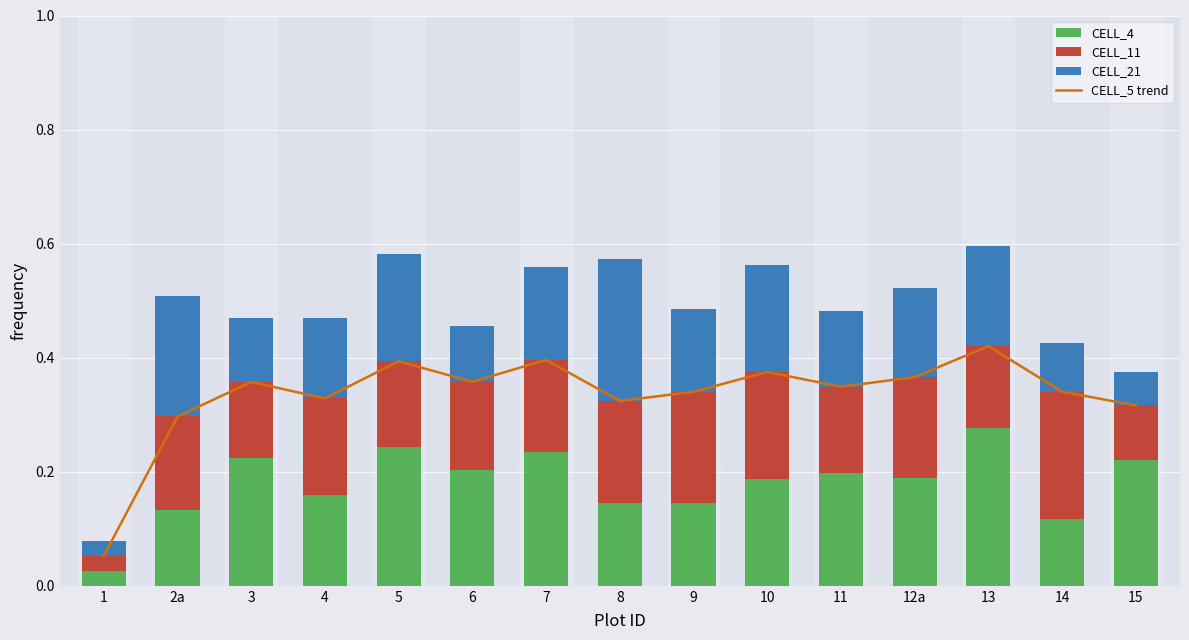

The CELL_5 trend series shows 0.3 at 8. True or false?

True